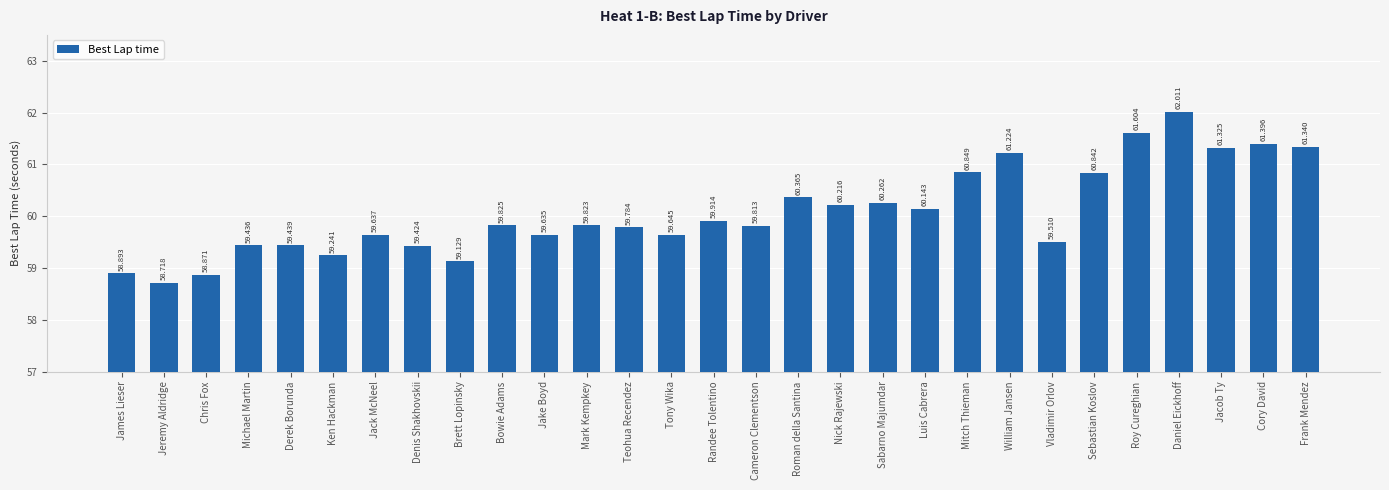

What is the minimum value shown in the chart?

58.7